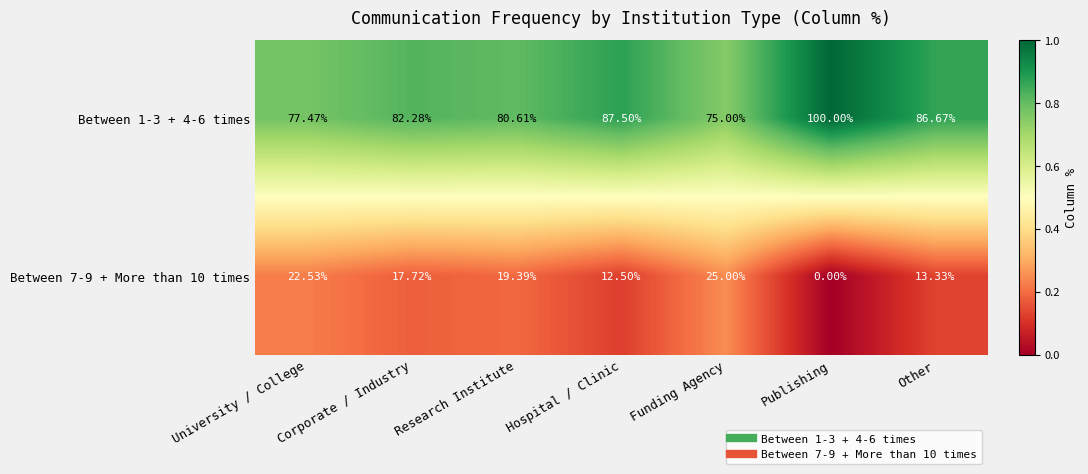

Which category has the highest value across all series?

Publishing